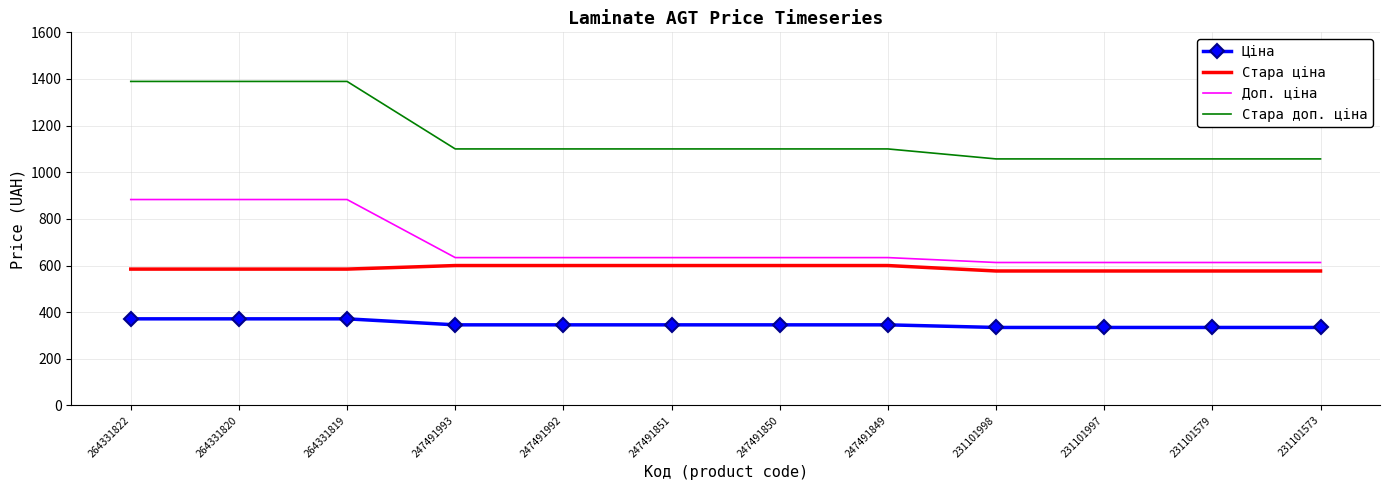

At how many categories does at least one series exceed 1318?

3